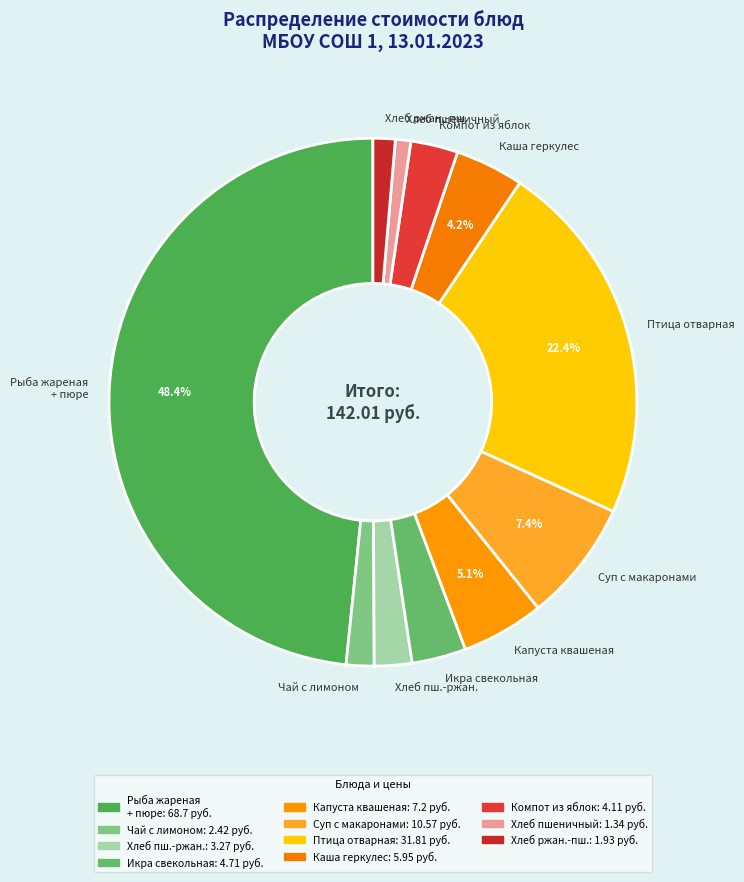

Does any single category account for the majority?

No